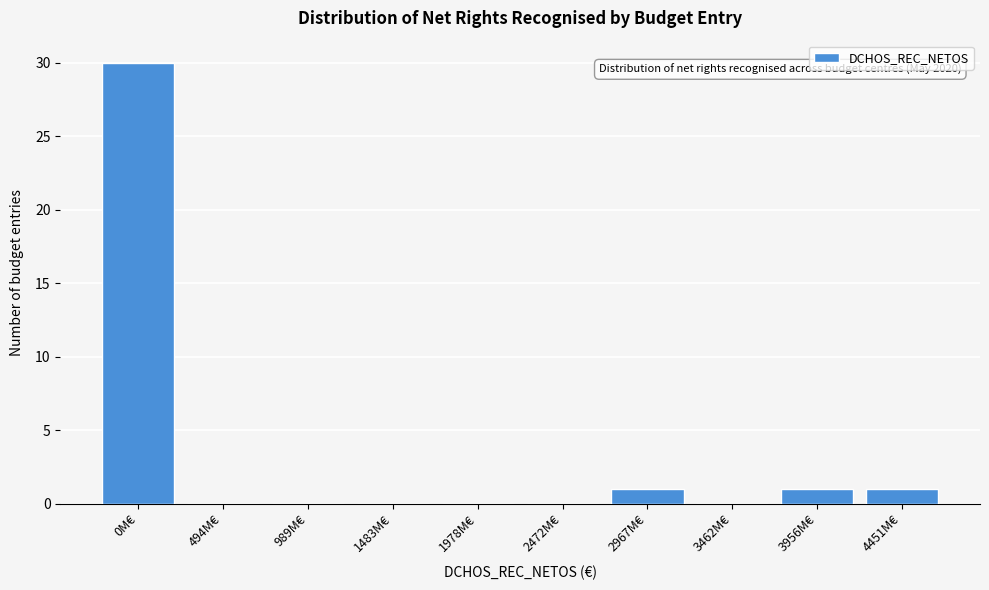

Reading left to right, list all the values displayed in this chart.

0M€=30	494M€=0	989M€=0	1483M€=0	1978M€=0	2472M€=0	2967M€=1	3462M€=0	3956M€=1	4451M€=1